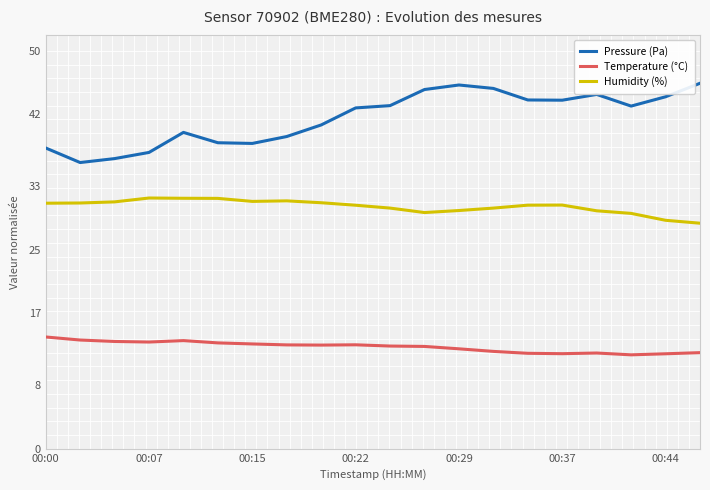

What is the difference between the maximum and second lowest values in the Temperature (°C) series?

2.1